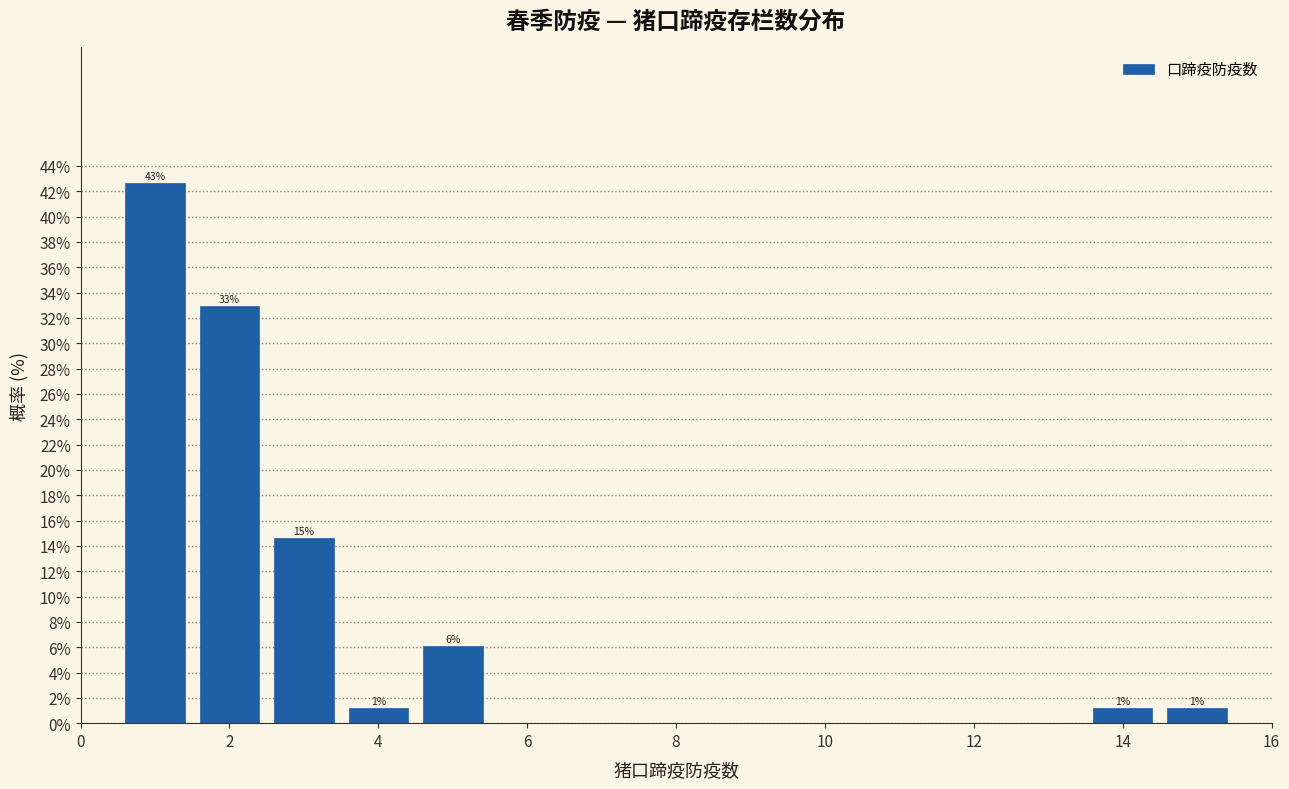

Over which range of the x-axis is the bar tallest?

0.5 to 1.5